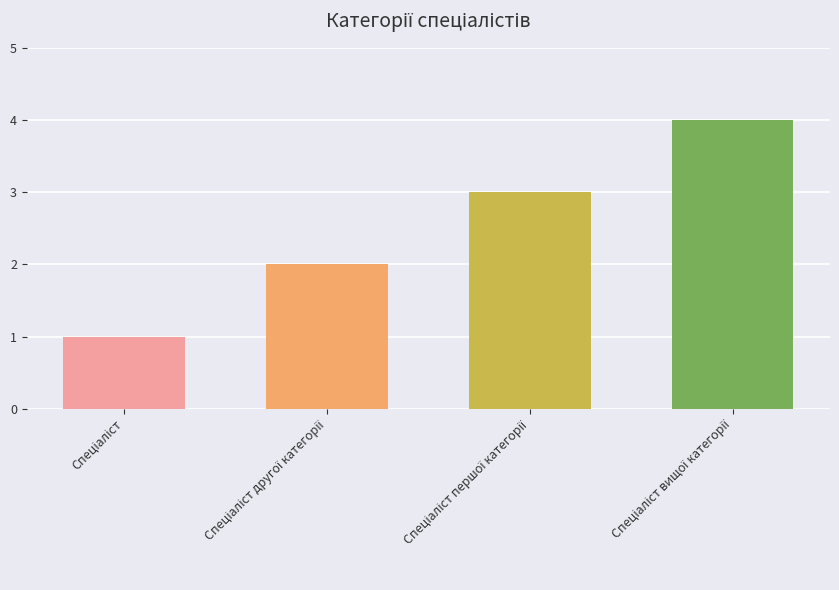

What is the maximum value shown in the chart?

4